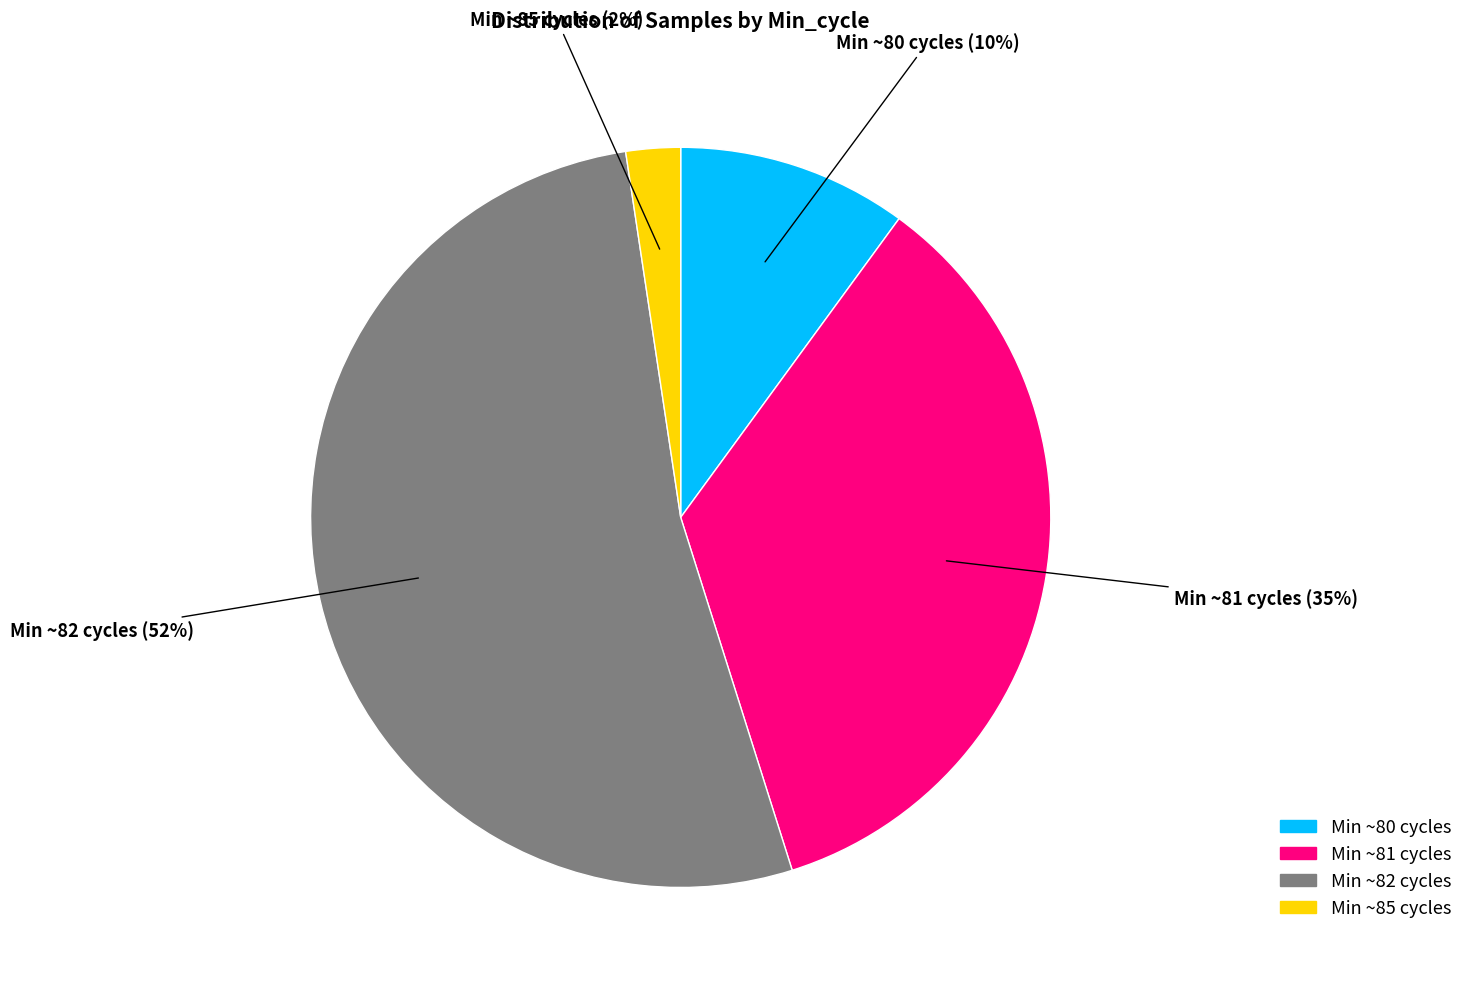

Does any single category account for the majority?

Yes